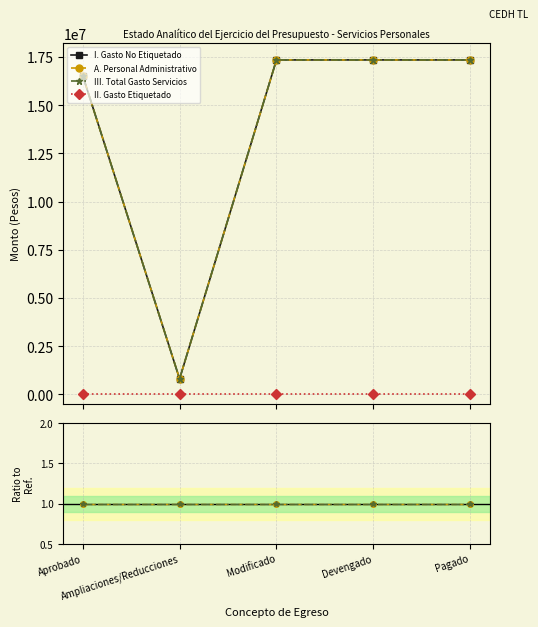

How many lines are shown in the chart?

4